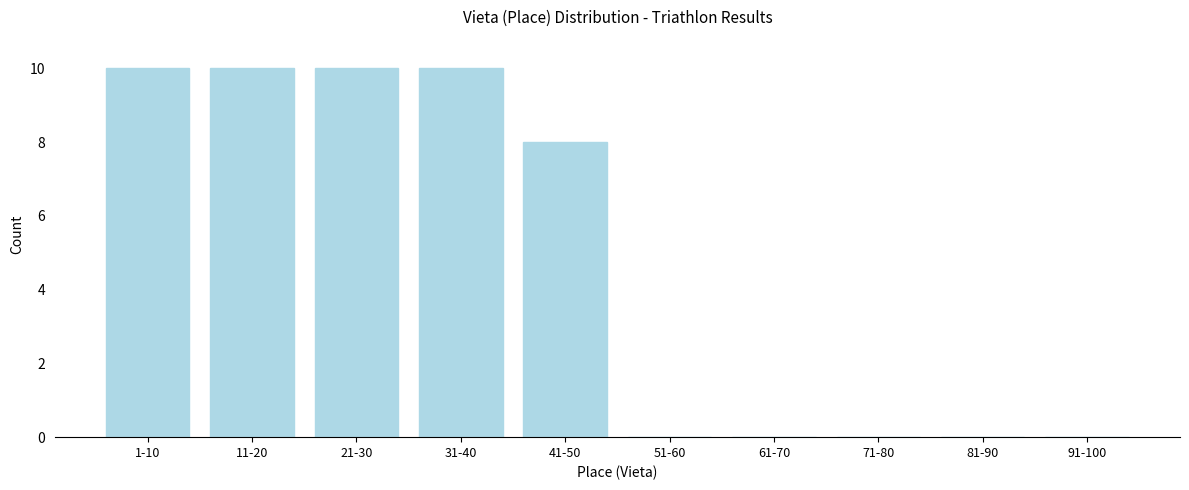

Reading left to right, what are all the values shown in this chart?

1-10=10	11-20=10	21-30=10	31-40=10	41-50=8	51-60=0	61-70=0	71-80=0	81-90=0	91-100=0